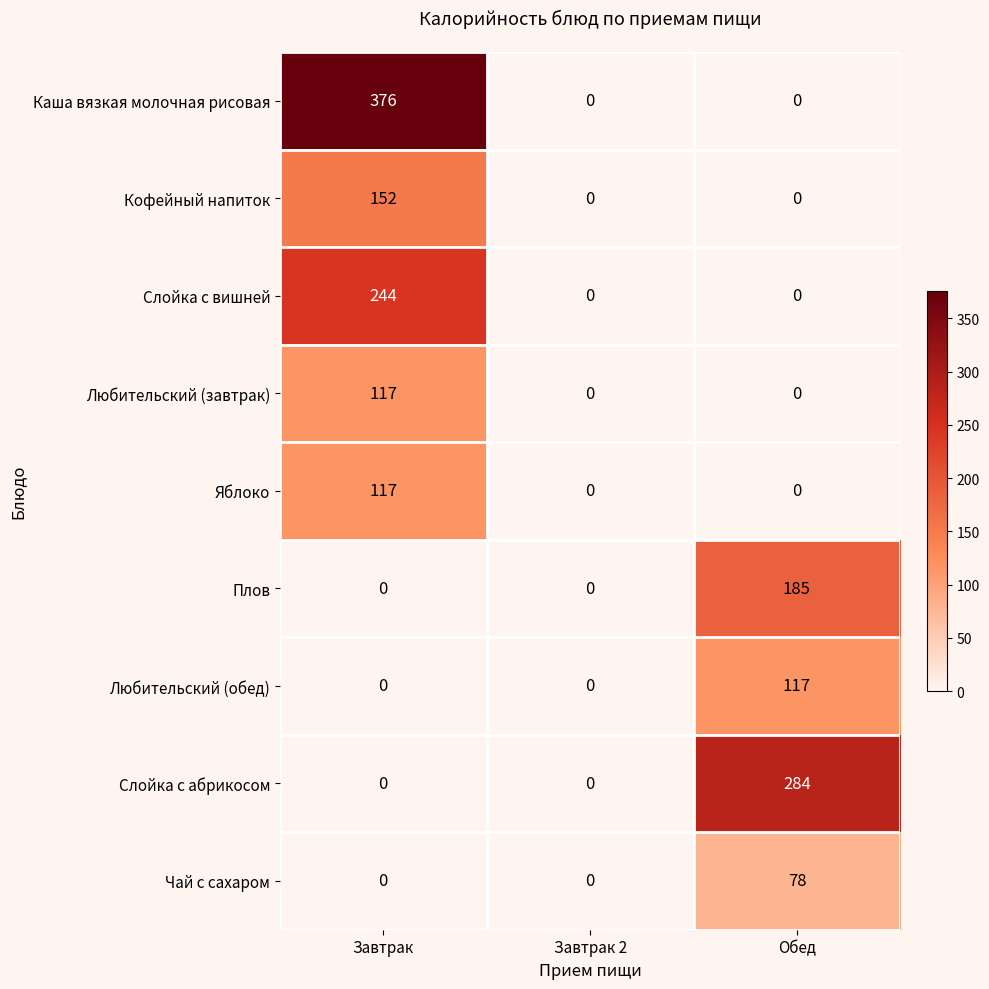

Which category has the highest value in the Слойка с вишней series?

Завтрак